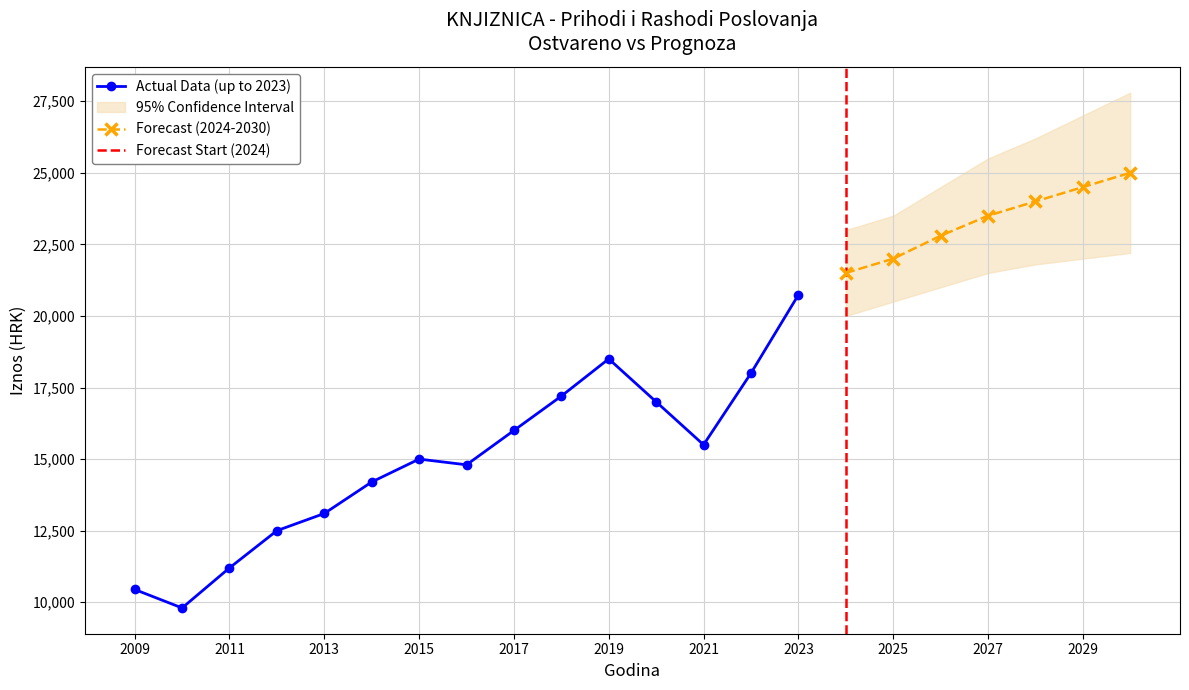

True or false: Actual Data (up to 2023) has more than 0 points higher than both neighbors.

True